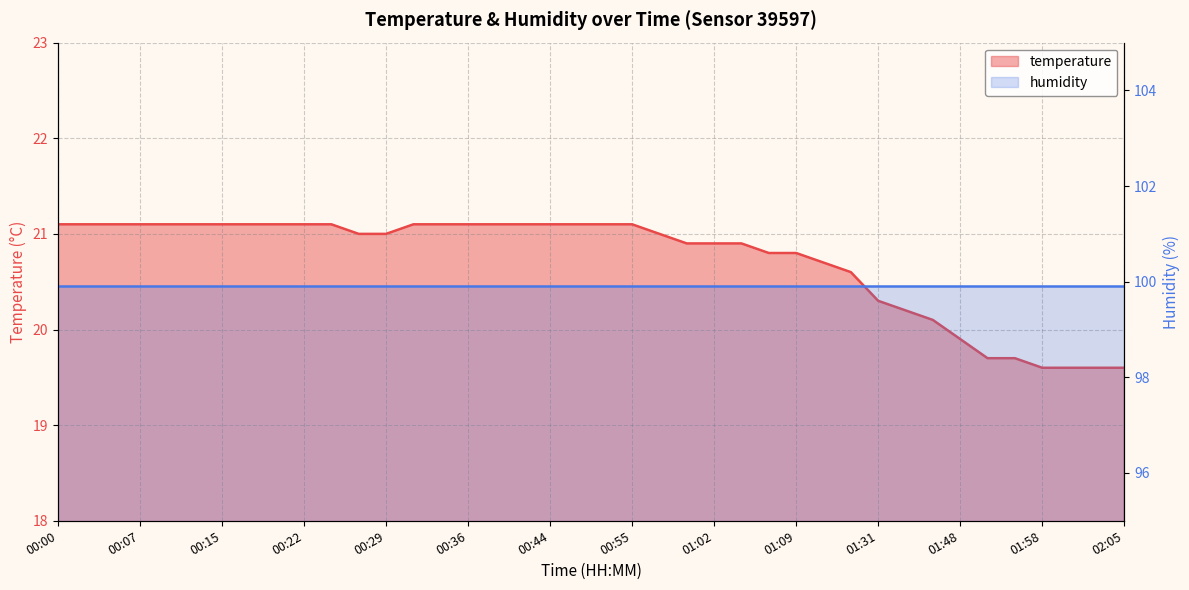

What is the maximum value shown in the chart?

21.1